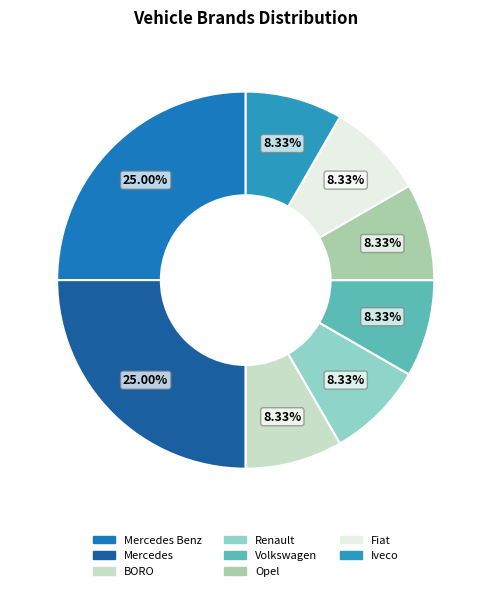

How many slices are in this pie chart?

8